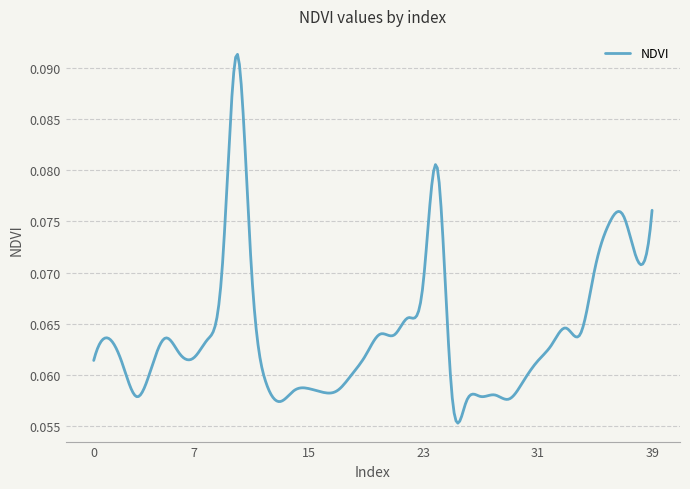

Does the chart have visible grid lines?

Yes